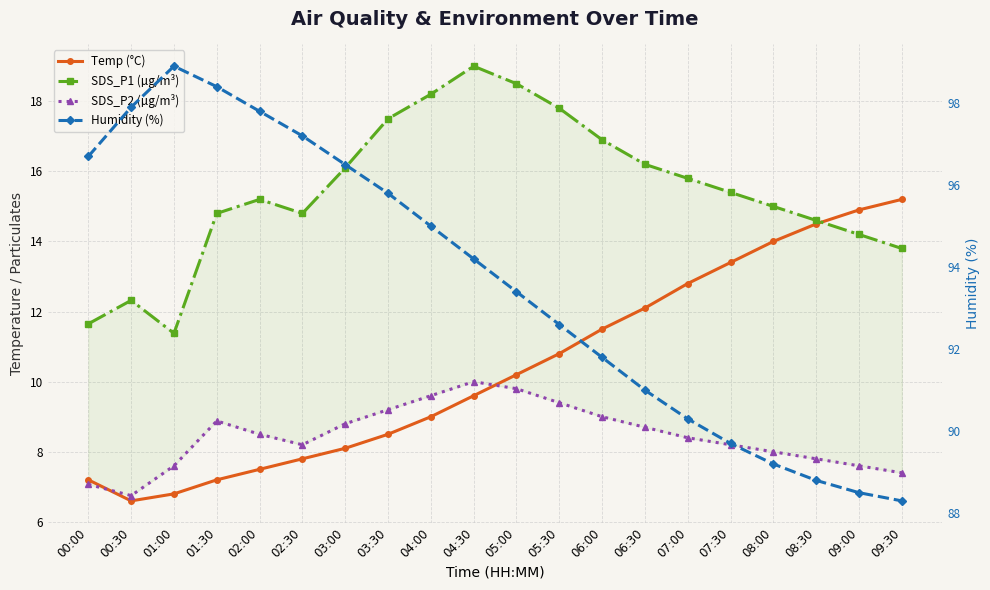

The Humidity (%) series shows 88.8 at 08:30. True or false?

True